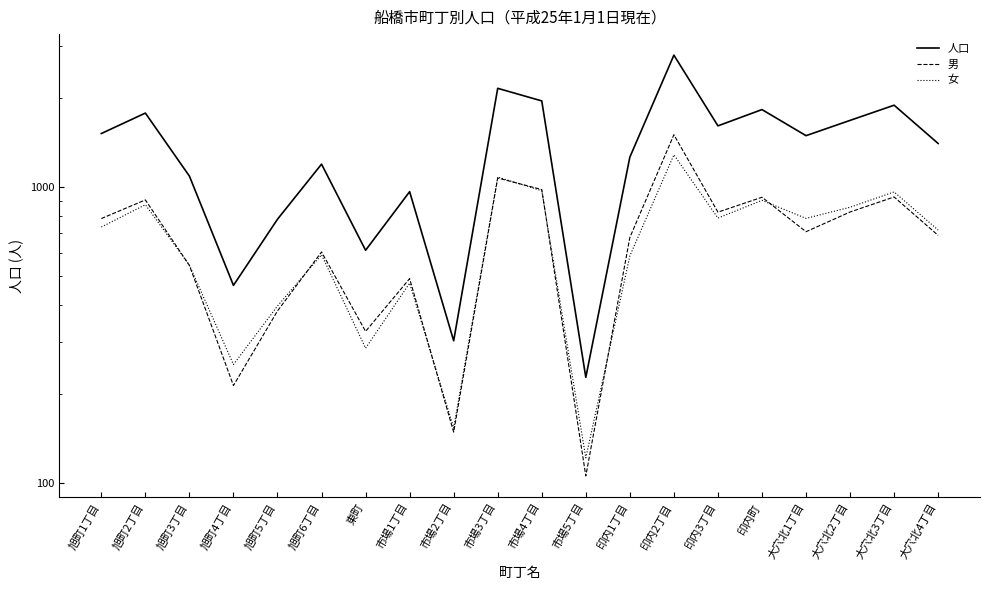

At which label is 人口 closest to 1507?

旭町1丁目